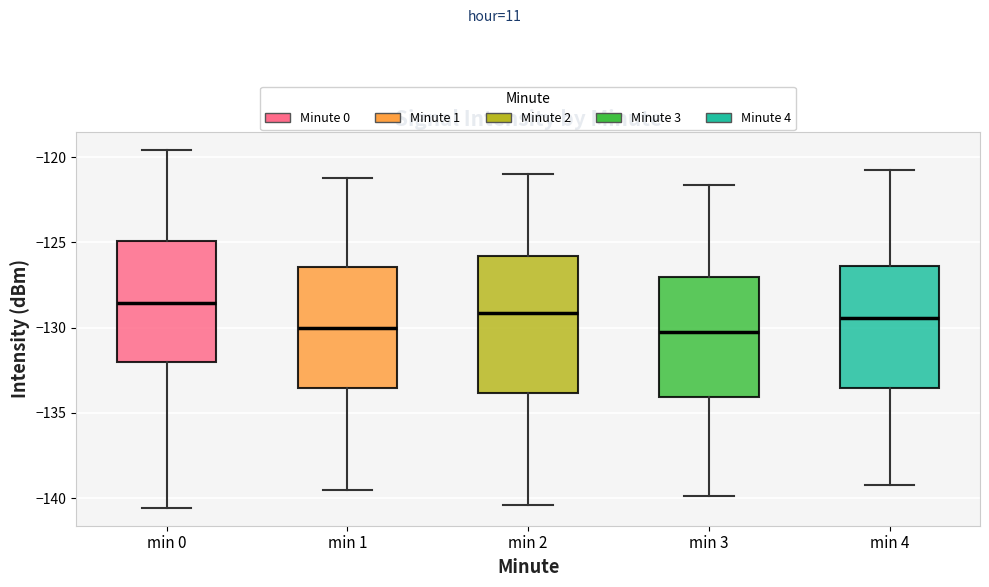

Where does the lower whisker of the box for min 0 end on the y-axis? The values are not printed on the chart, so give them approximately, as read against the axis.

-140.5